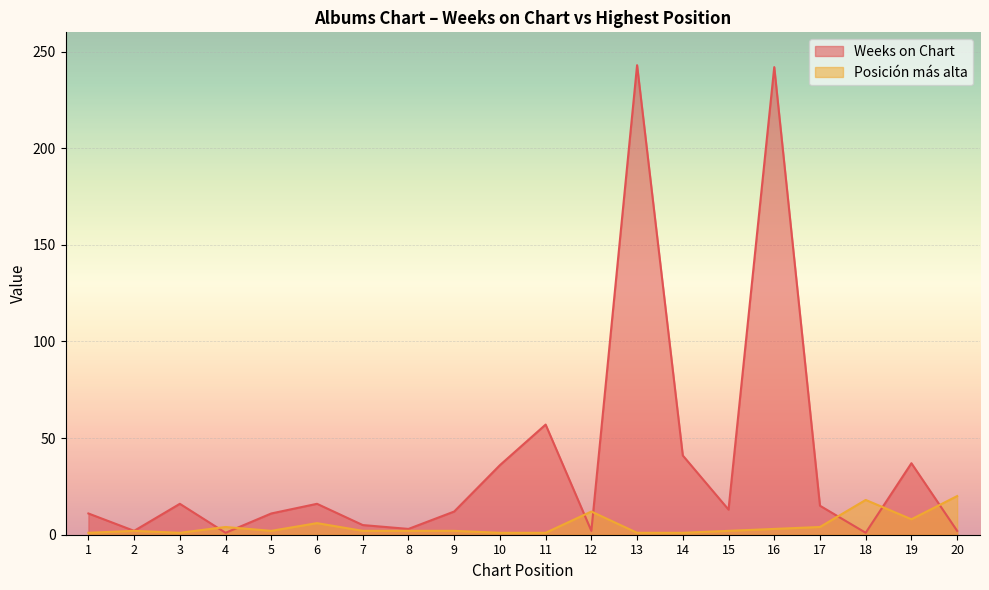

What are all the series names shown in the legend?

Weeks on Chart, Posición más alta